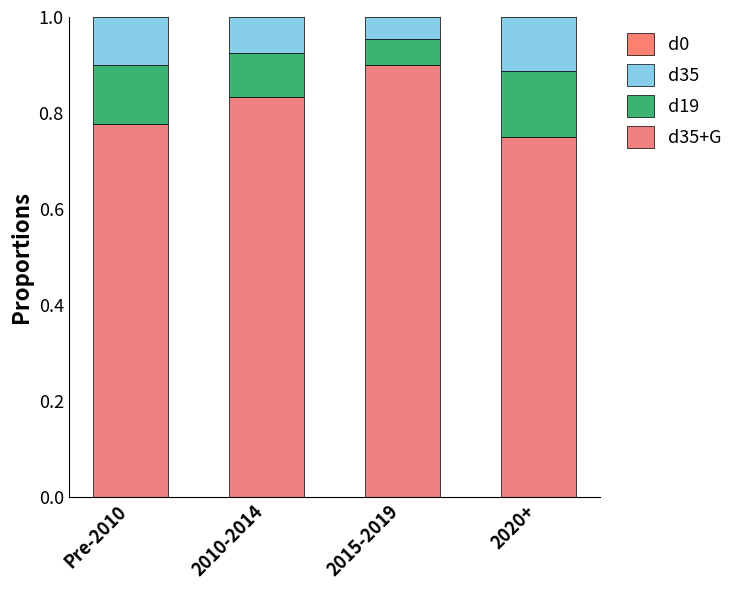

The d35+G series shows 0.8 at 2010-2014. True or false?

True